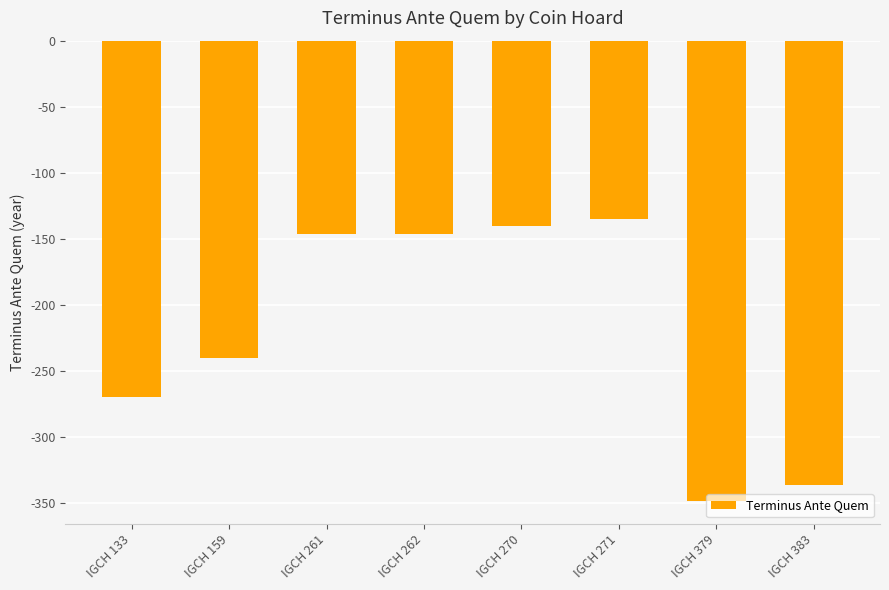

Is it true that the value at IGCH 271 is -65?

False